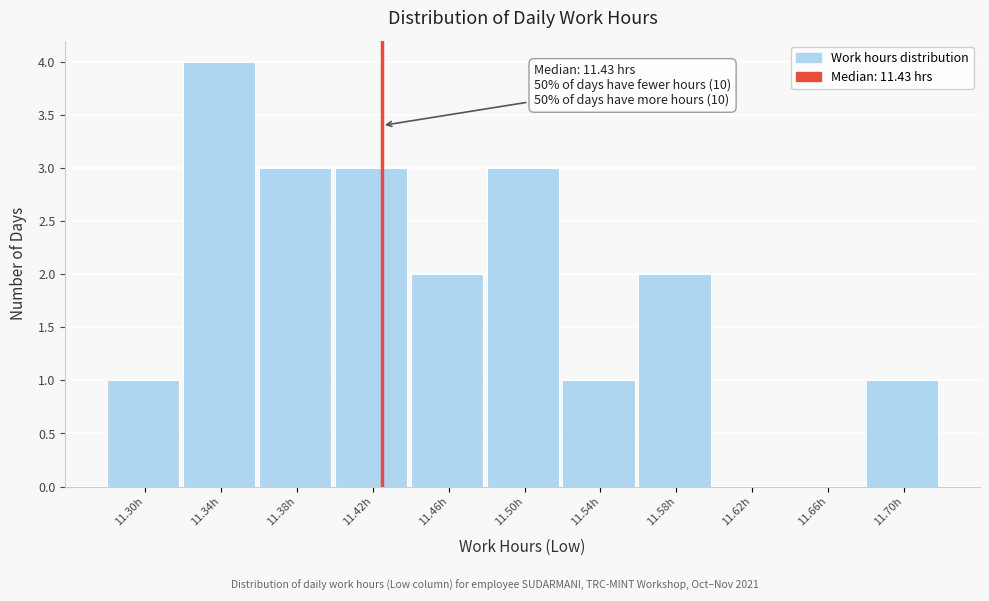

Which range on the x-axis has the tallest bar?

11.32 to 11.36